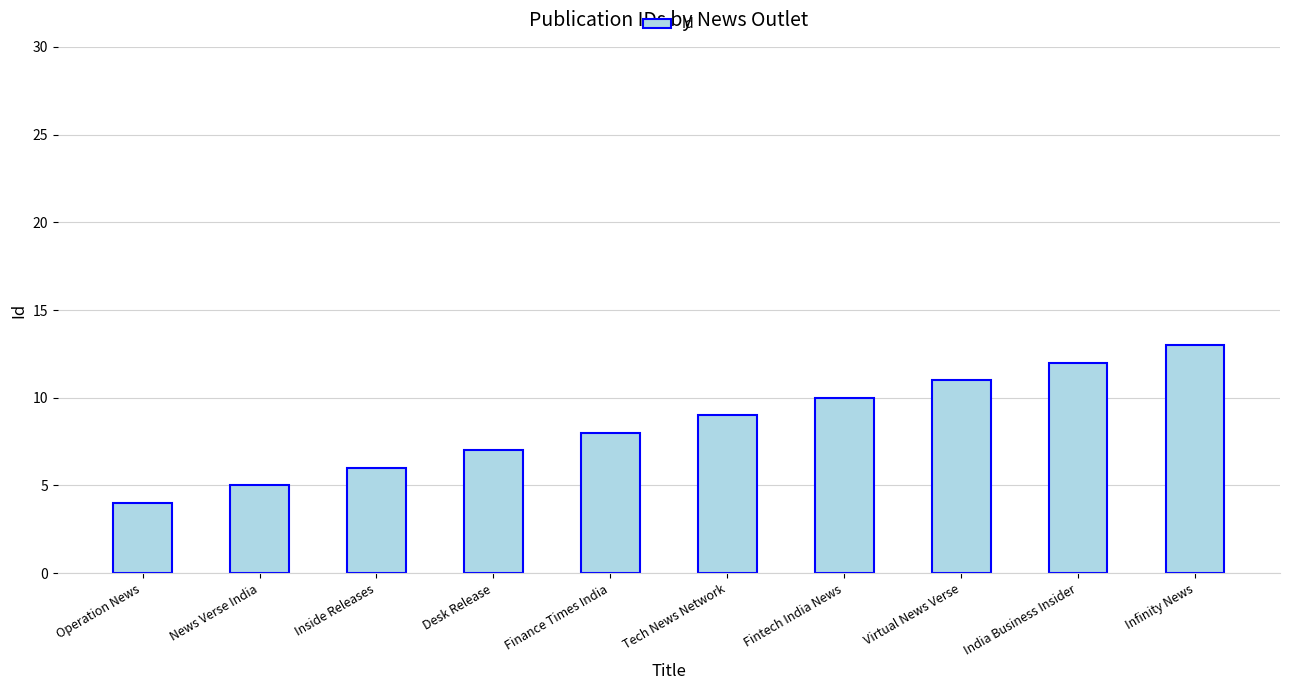

List the labels in order of value, largest first.

Infinity News, India Business Insider, Virtual News Verse, Fintech India News, Tech News Network, Finance Times India, Desk Release, Inside Releases, News Verse India, Operation News